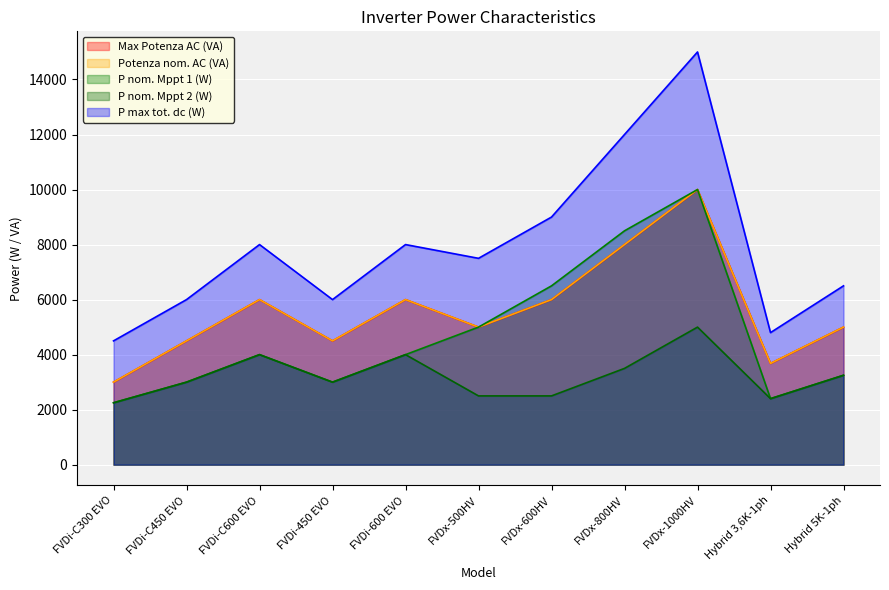

What is the difference between the maximum and minimum values in the Max Potenza AC (VA) series?

7000